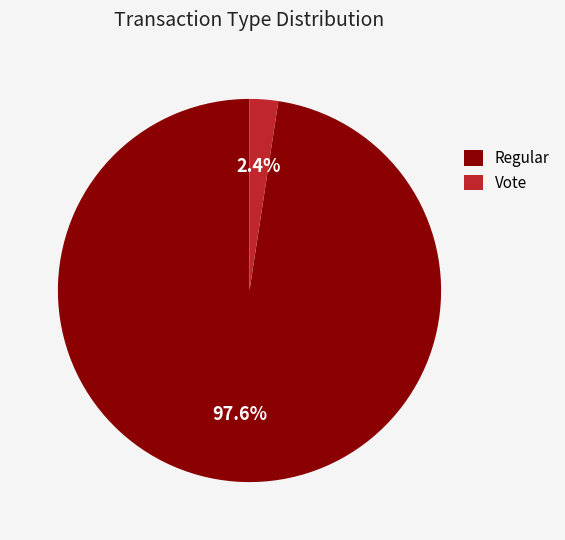

To the nearest percent, what portion does Vote represent?

2%